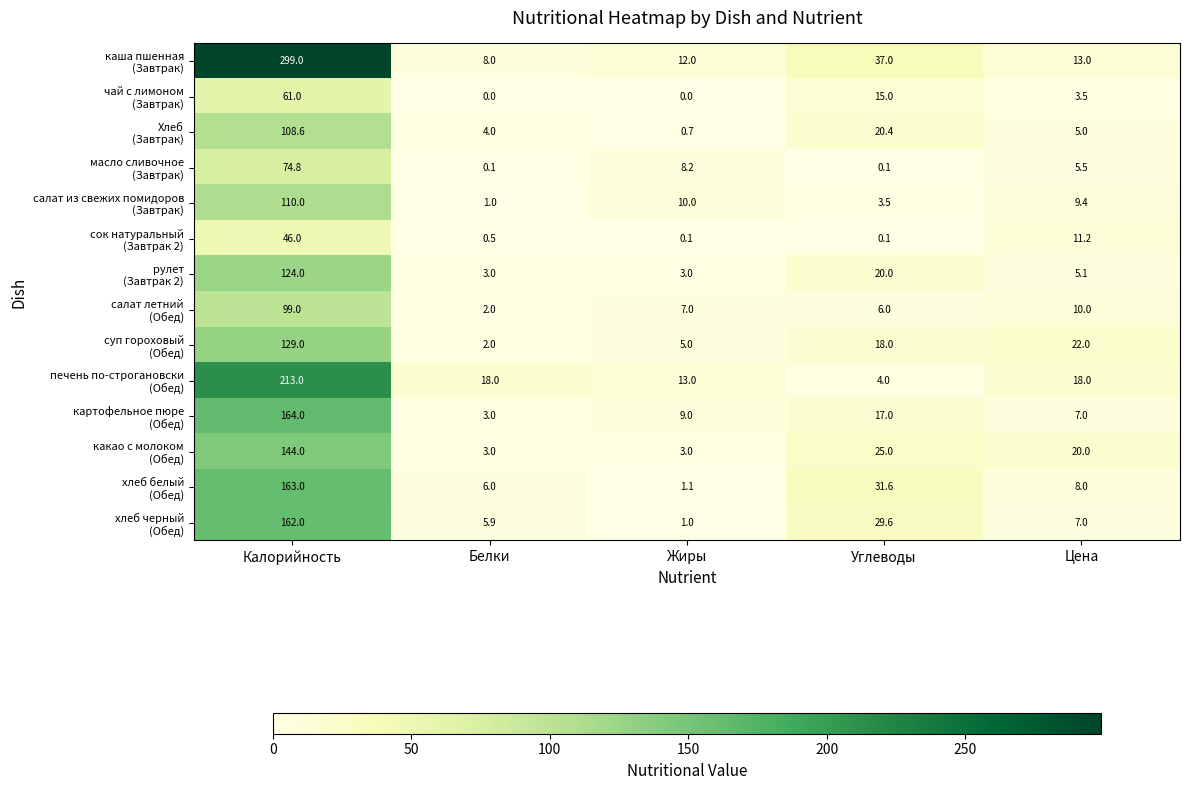

Which label corresponds to the largest value in the chart?

Калорийность